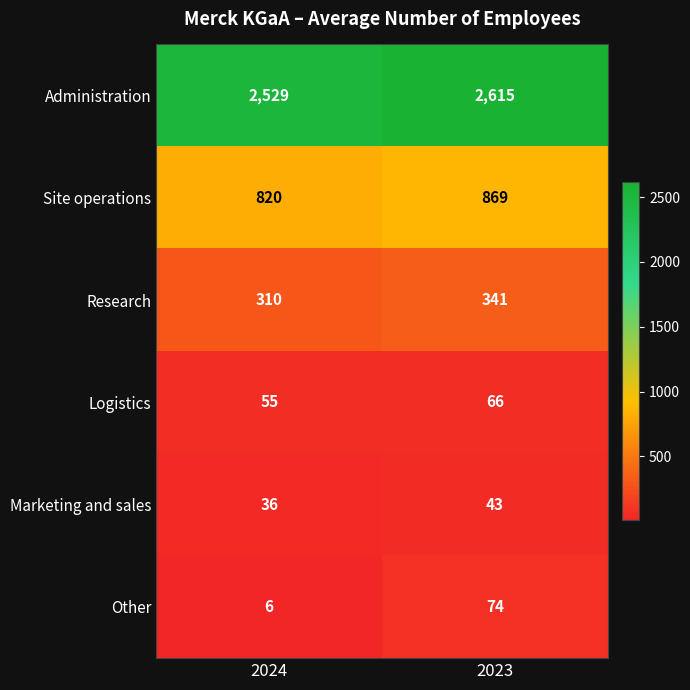

What value does the Site operations series have at 2023?

869